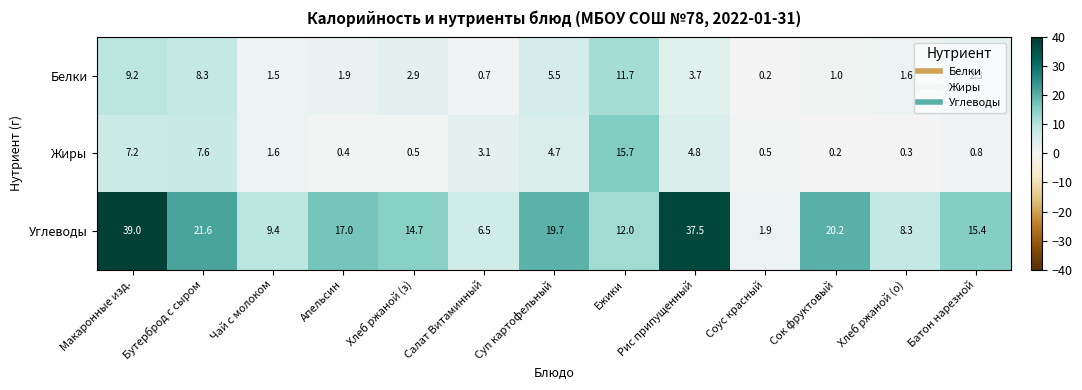

How many distinct data groups are displayed?

3